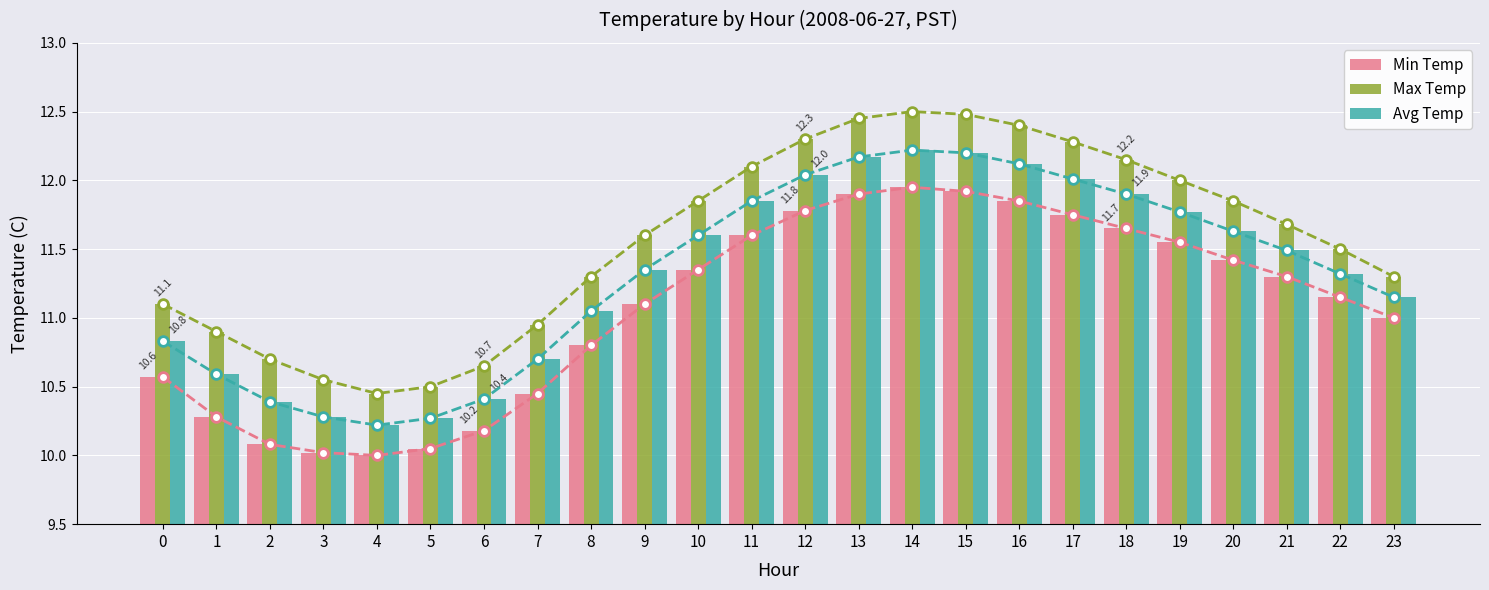

Which series changed the most between 18 and 21?

Max Temp (trend)